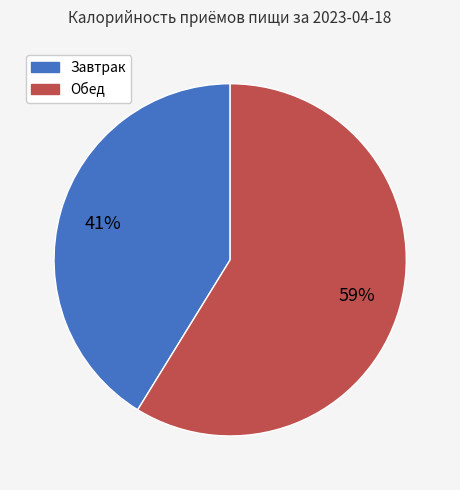

True or false: Завтрак accounts for 41% of the total.

True